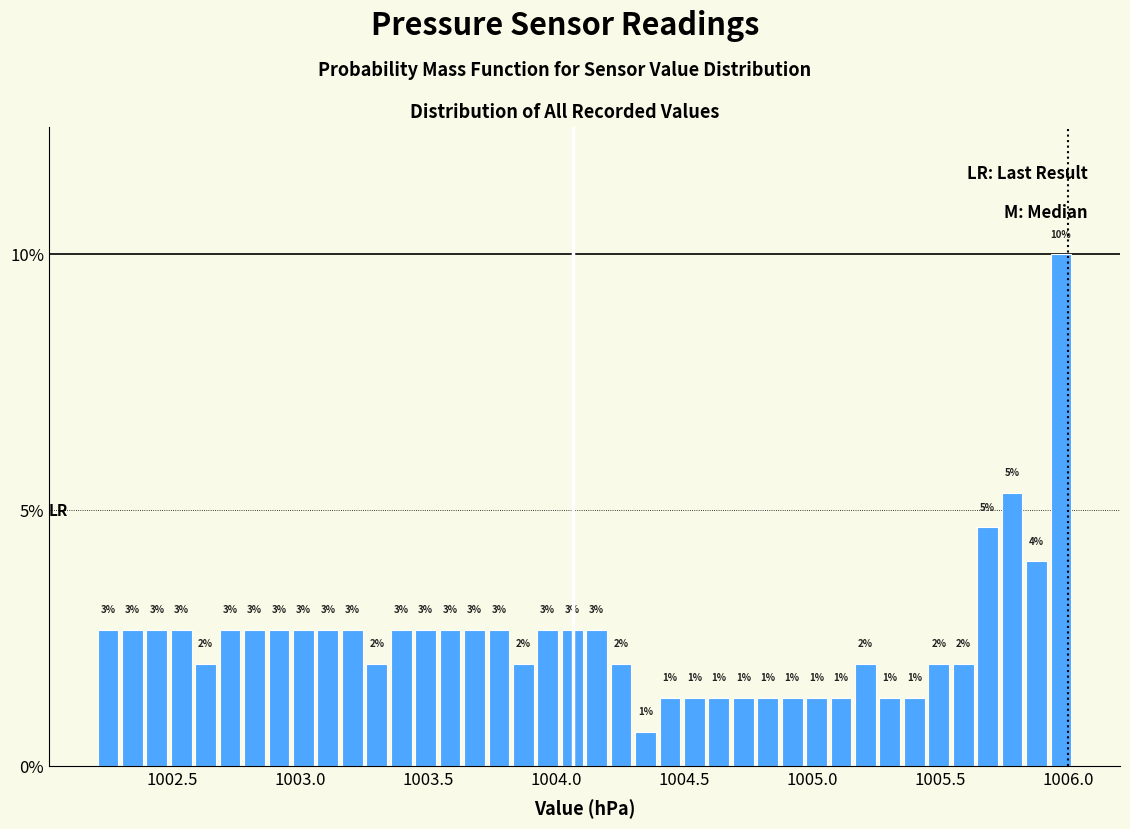

Around what value on the x-axis is the tallest bar? Give the approximate position of its centre, as read against the axis.

1005.95